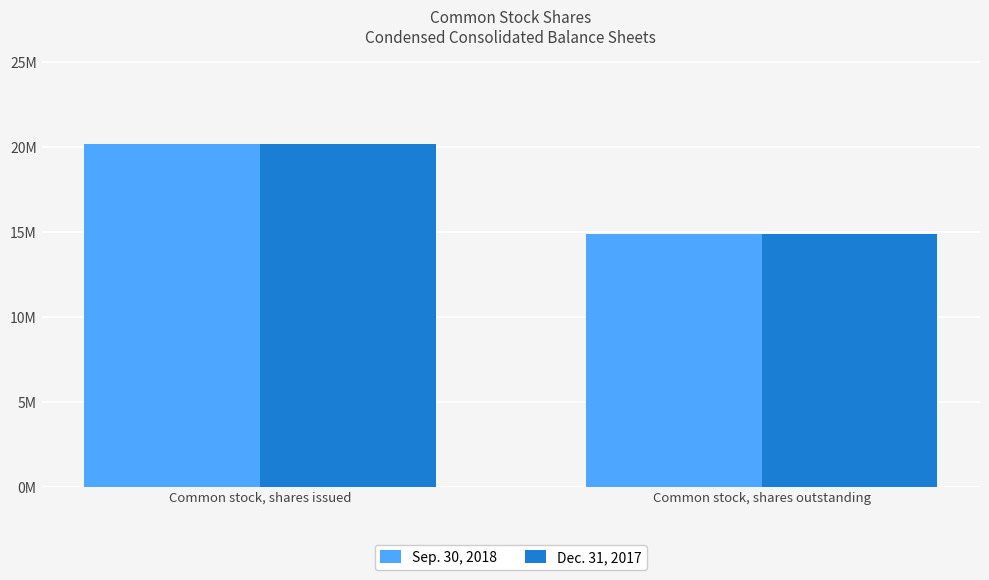

The value of Sep. 30, 2018 at Common stock, shares outstanding is 14900627. True or false?

True